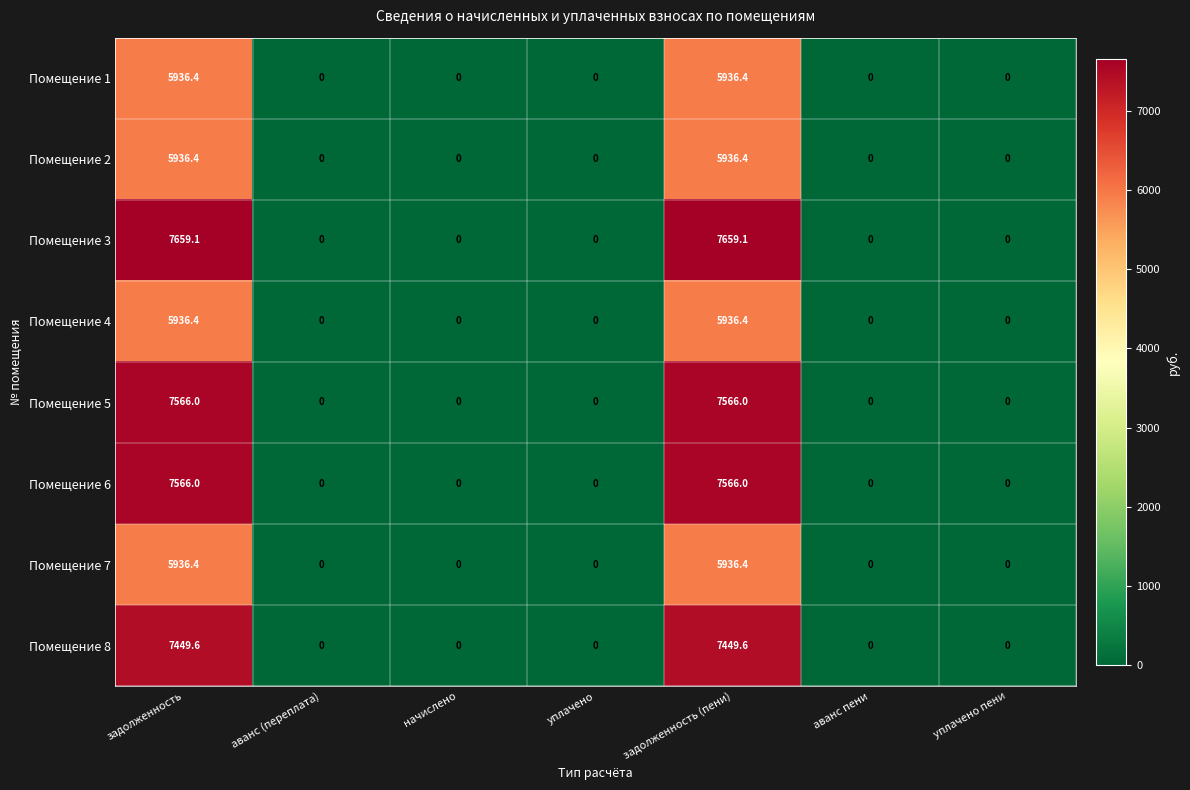

How many positive values does the Помещение 8 series have?

2